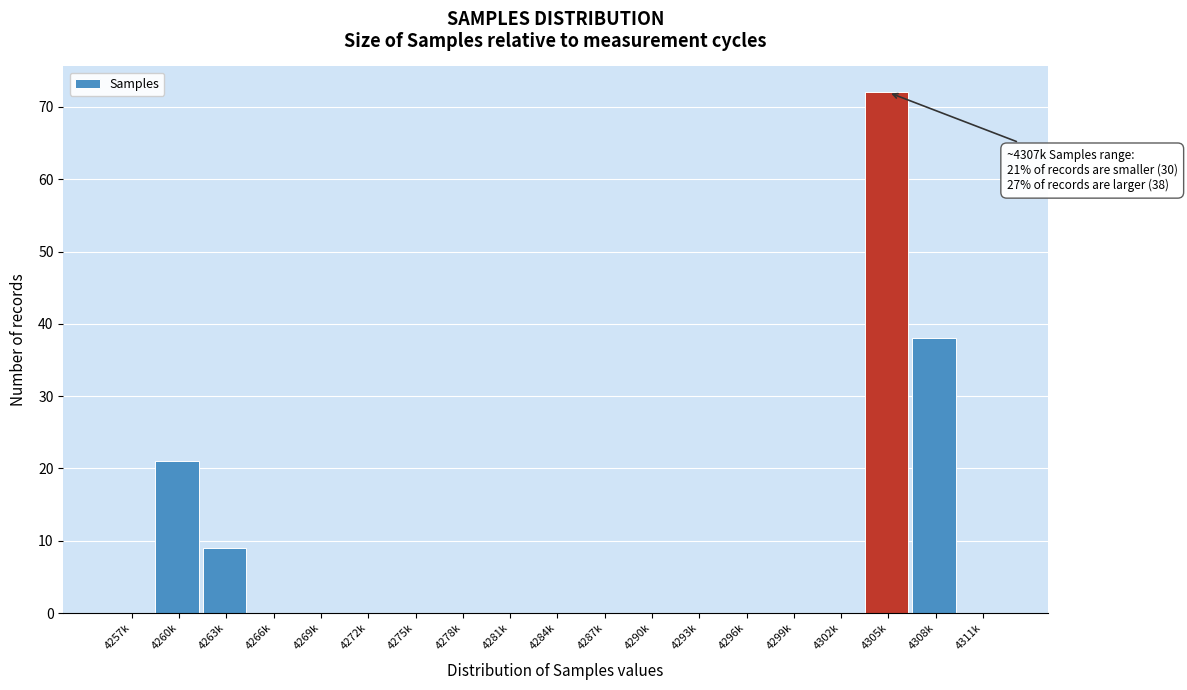

Reading right to left, extract all data points from this chart.

4311k=0	4308k=38	4305k=72	4302k=0	4299k=0	4296k=0	4293k=0	4290k=0	4287k=0	4284k=0	4281k=0	4278k=0	4275k=0	4272k=0	4269k=0	4266k=0	4263k=9	4260k=21	4257k=0